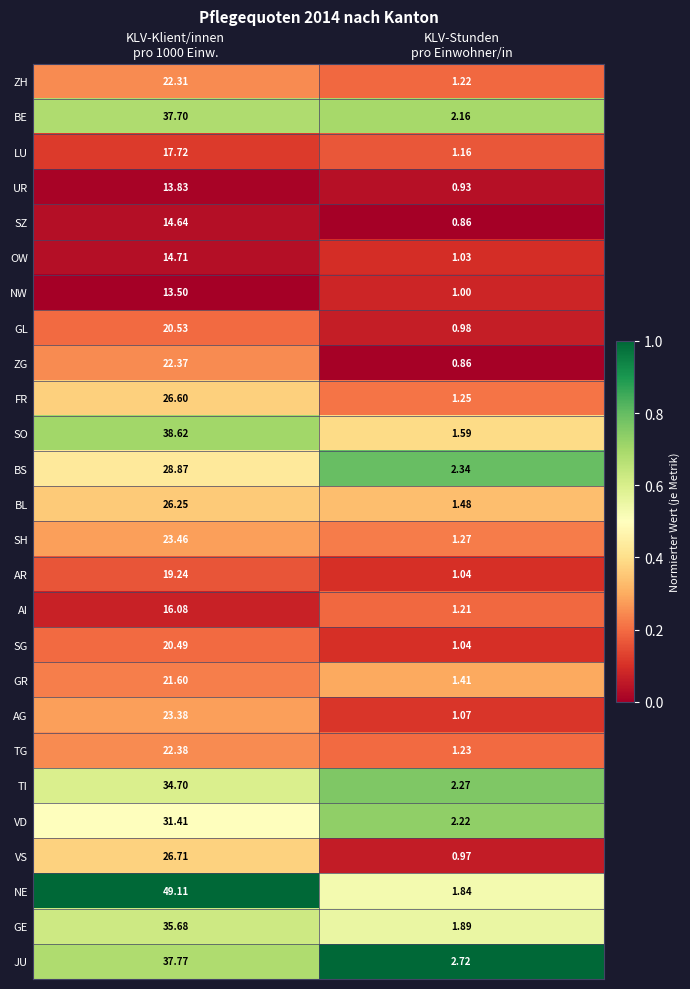

Which series has the widest spread of values?

NE